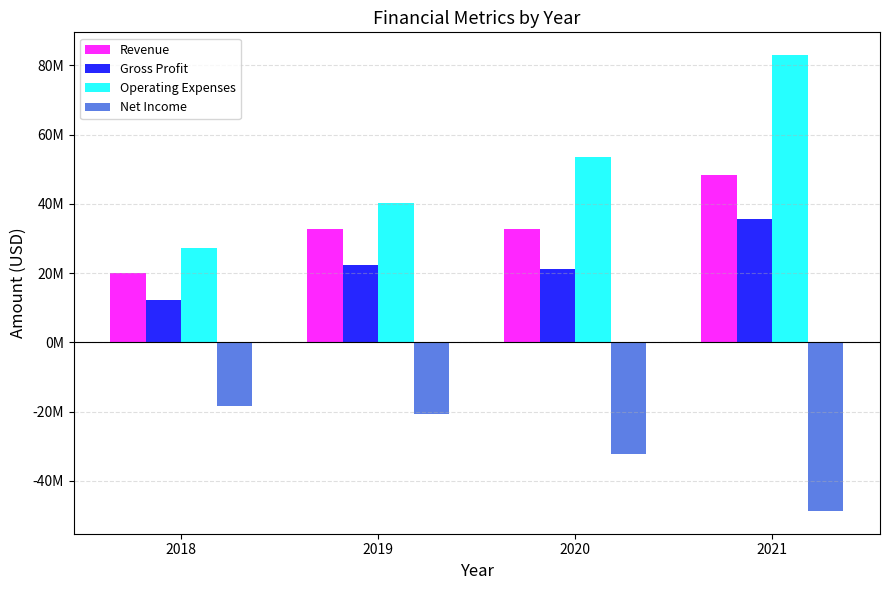

Reading left to right, what are all the values shown in this chart?

Revenue: 2018=20004000	2019=32595000	2020=32733000	2021=48416000
Gross Profit: 2018=12286000	2019=22414000	2020=21202000	2021=35630000
Operating Expenses: 2018=27338000	2019=40252000	2020=53534000	2021=82934000
Net Income: 2018=-18479000	2019=-20703000	2020=-32231000	2021=-48661000